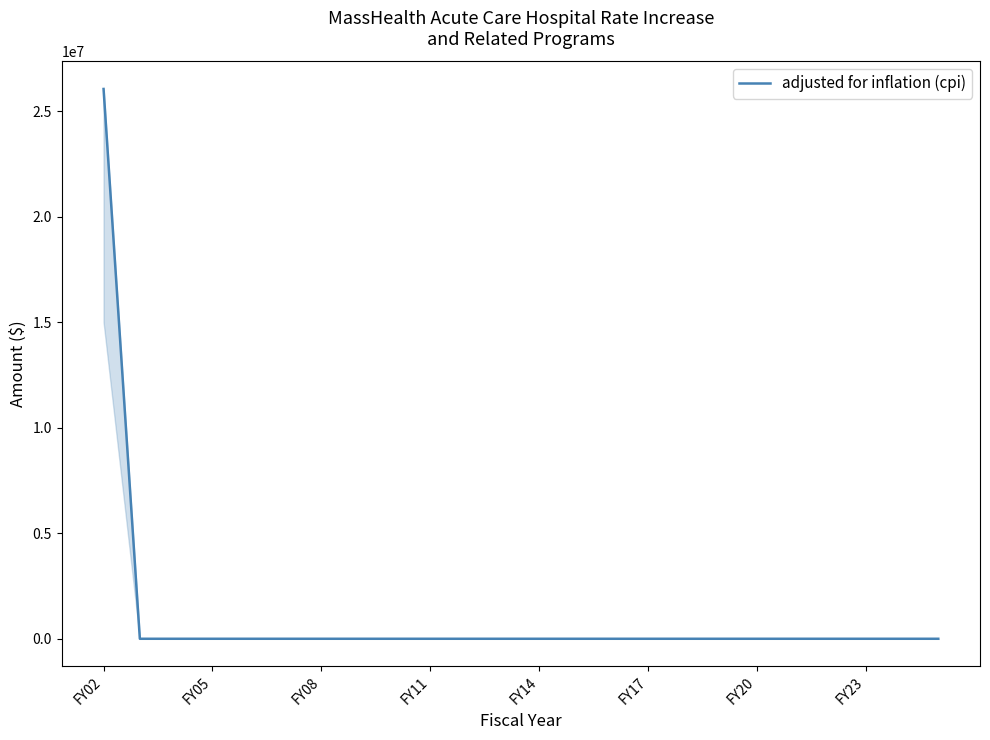

What is the maximum value shown in the chart?

26048689